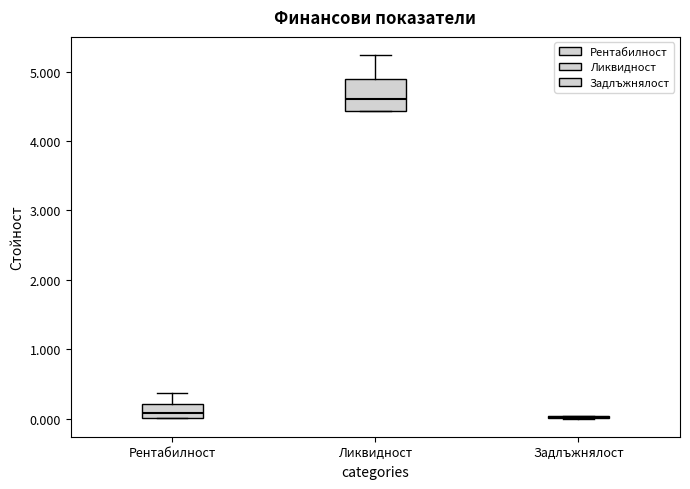

Reading left to right, transcribe this box plot: for each box, give where its median line is, the range the box spans, and where its two whiskers end, as read against the y-axis. The values are not printed on the chart, so give them approximately, as read against the axis.

Рентабилност: median 0.1, box 0.0 to 0.2, whiskers 0.0 to 0.4
Ликвидност: median 4.6, box 4.4 to 4.9, whiskers 4.4 to 5.2
Задлъжнялост: box collapsed to a line at 0.0, whiskers 0.0 to 0.0